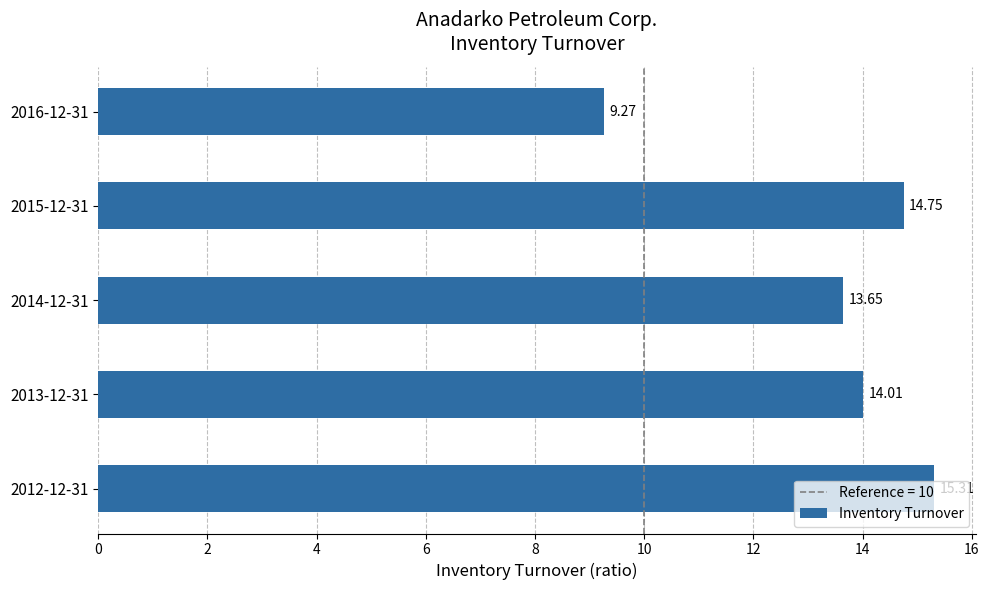

At which label is the value closest to 12?

2014-12-31